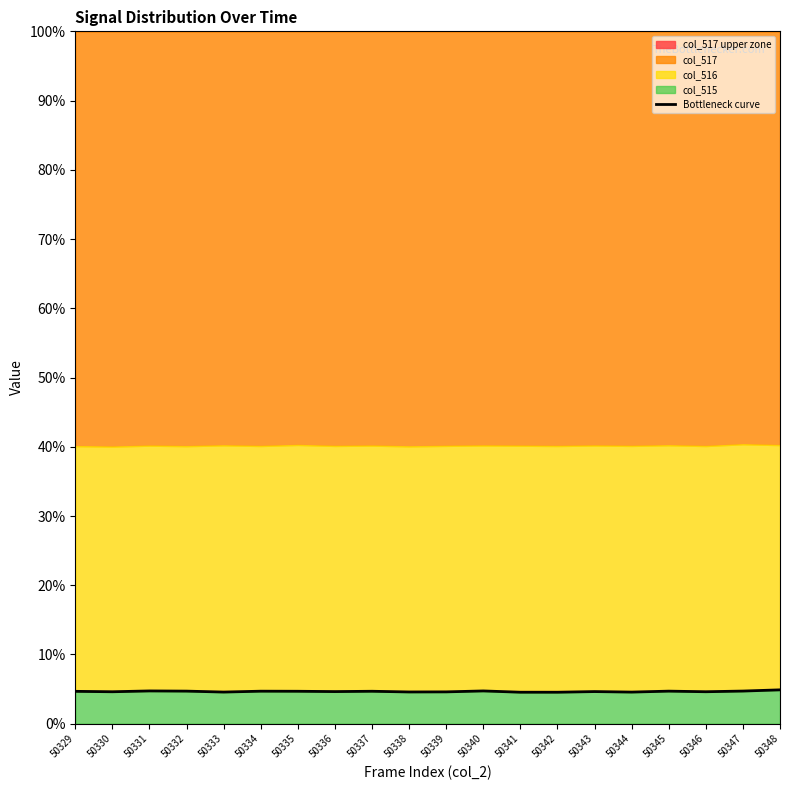

At which category does the data reach its first local peak?

50331